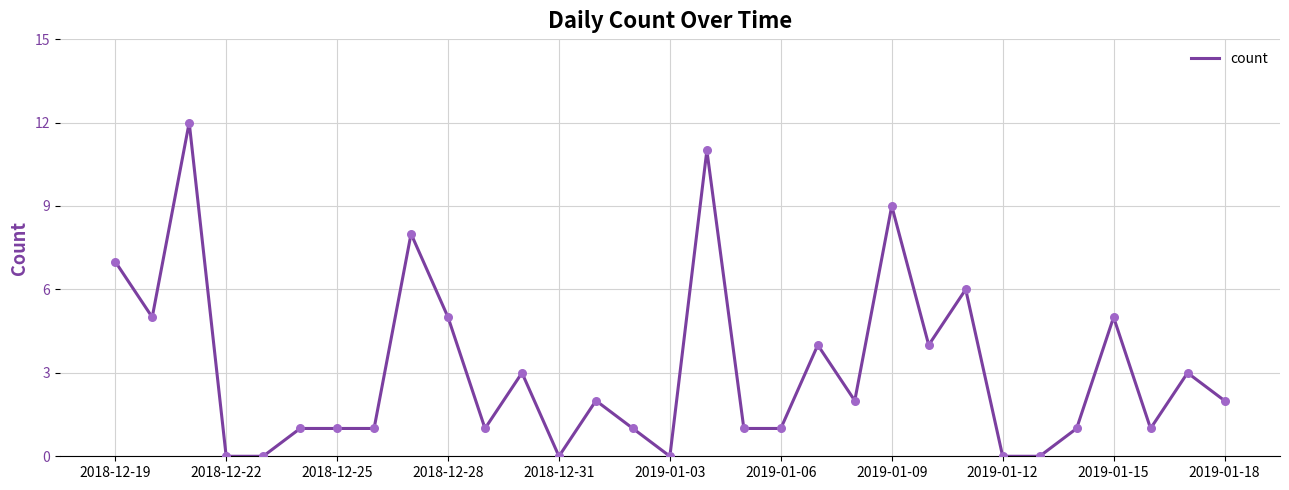

What is the greatest value displayed?

12